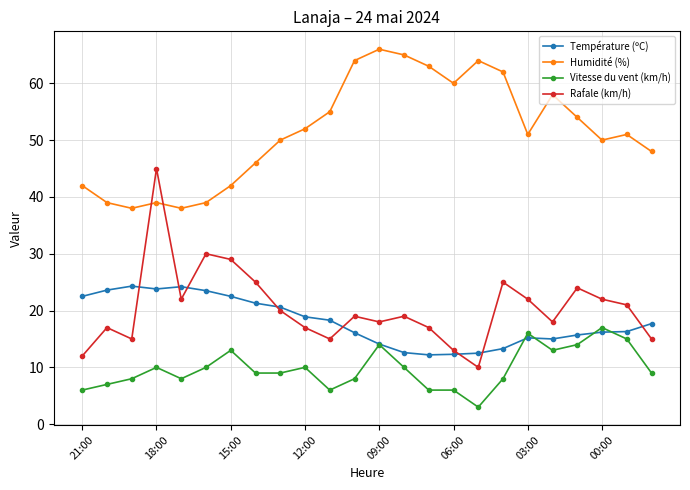

What is the lowest value of the Température (ºC) series?

12.2